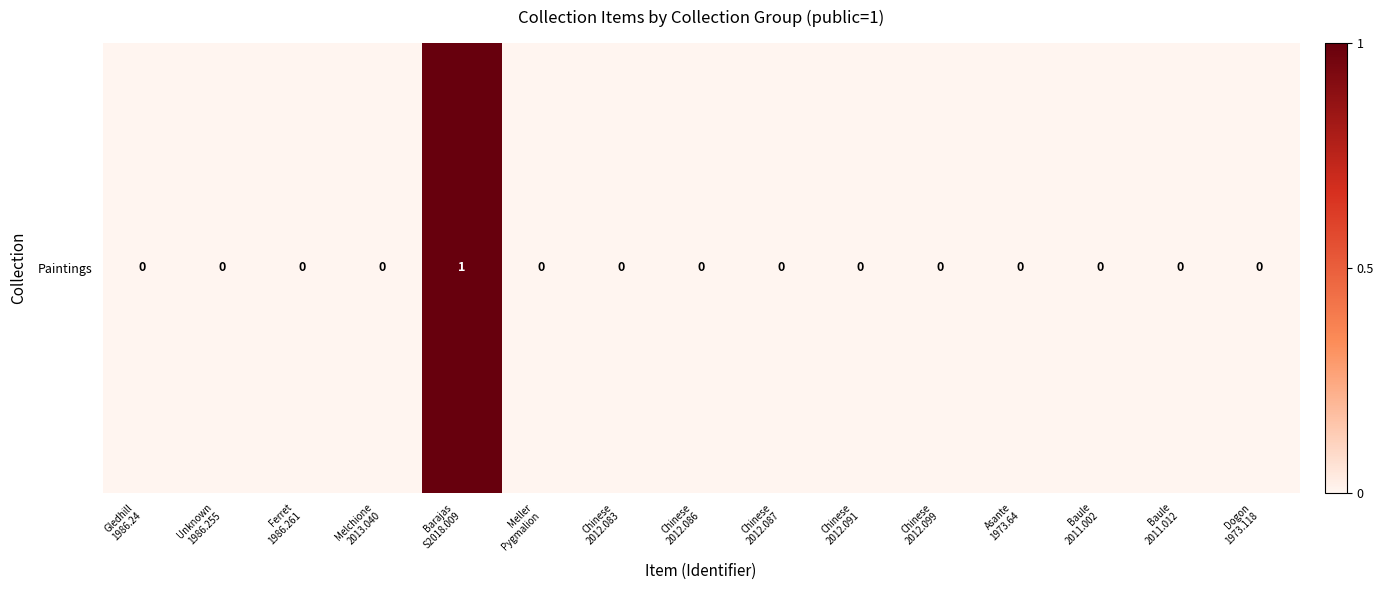

How many series are shown in this chart?

1